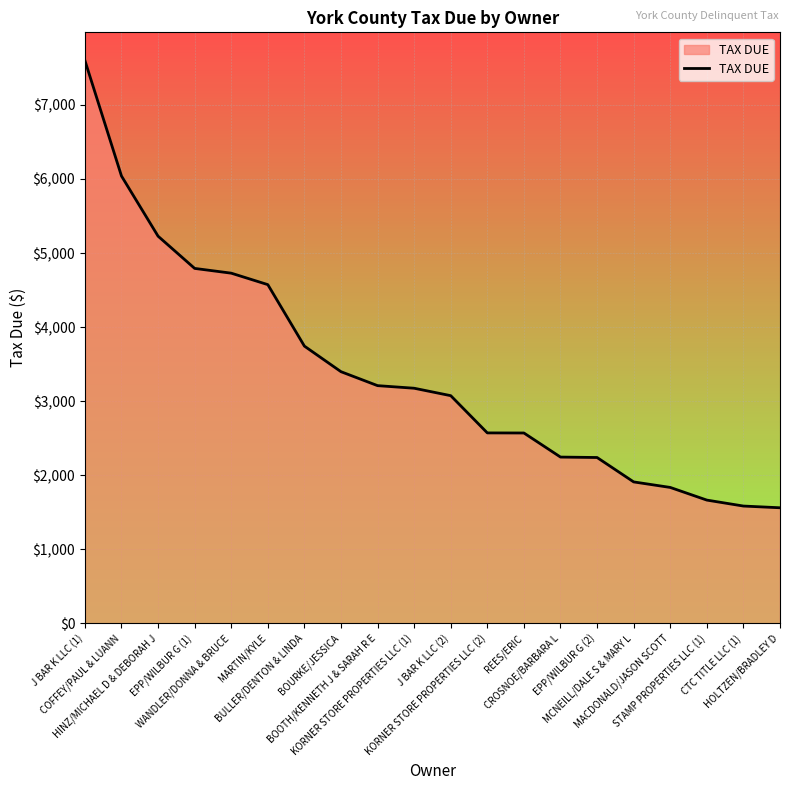

What is the difference between the maximum and second lowest values?

6016.5